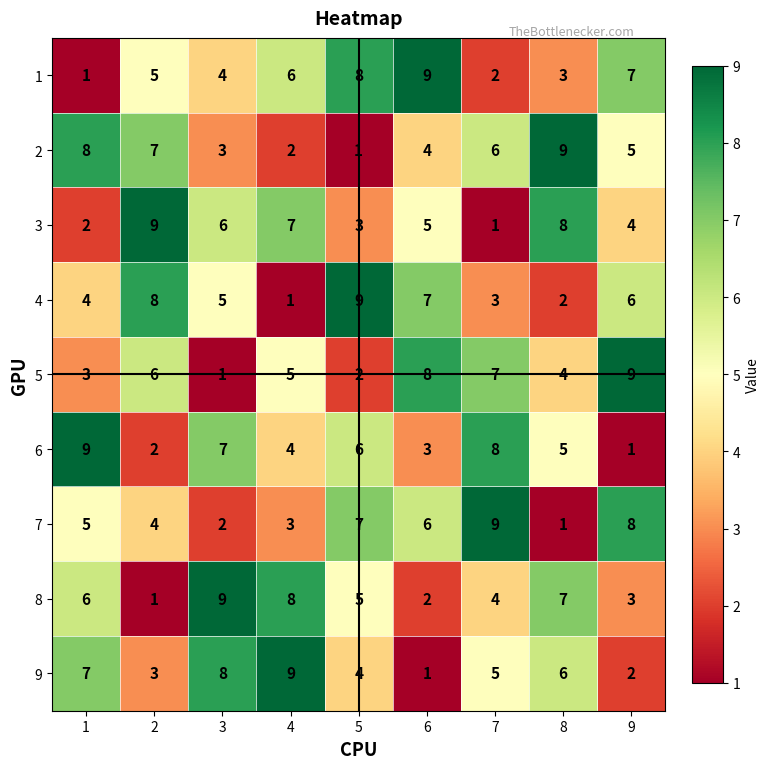

True or false: 9 has a value of 7 at 1.

True